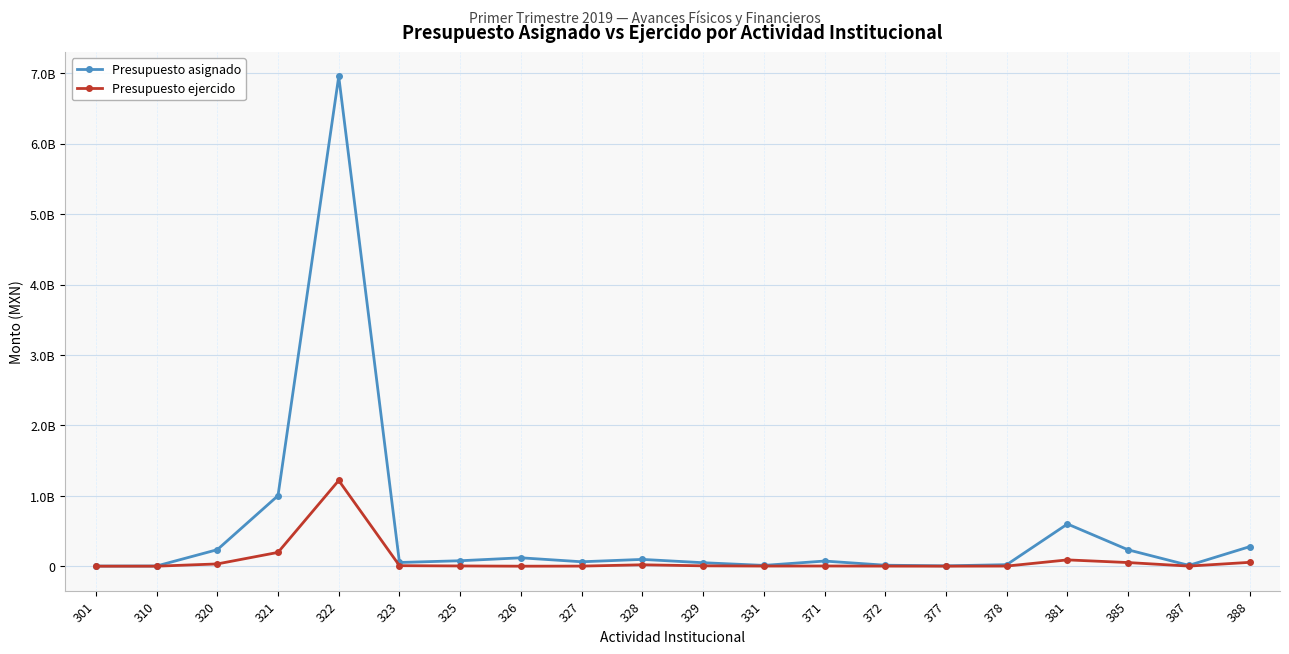

True or false: Presupuesto ejercido has a value of 195937865.8 at 321.

True